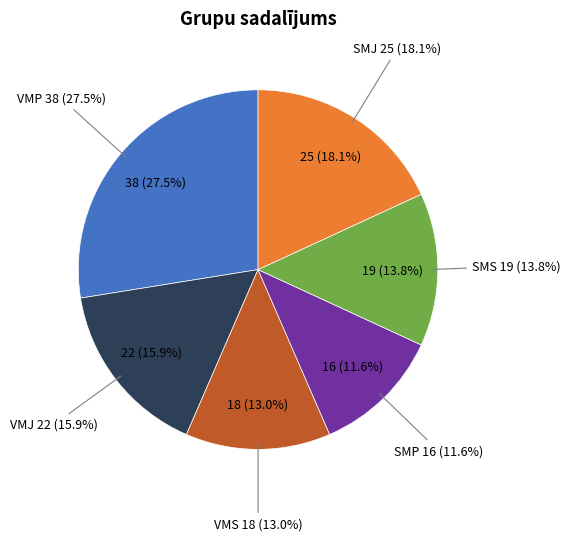

True or false: SMJ accounts for 29% of the total.

False